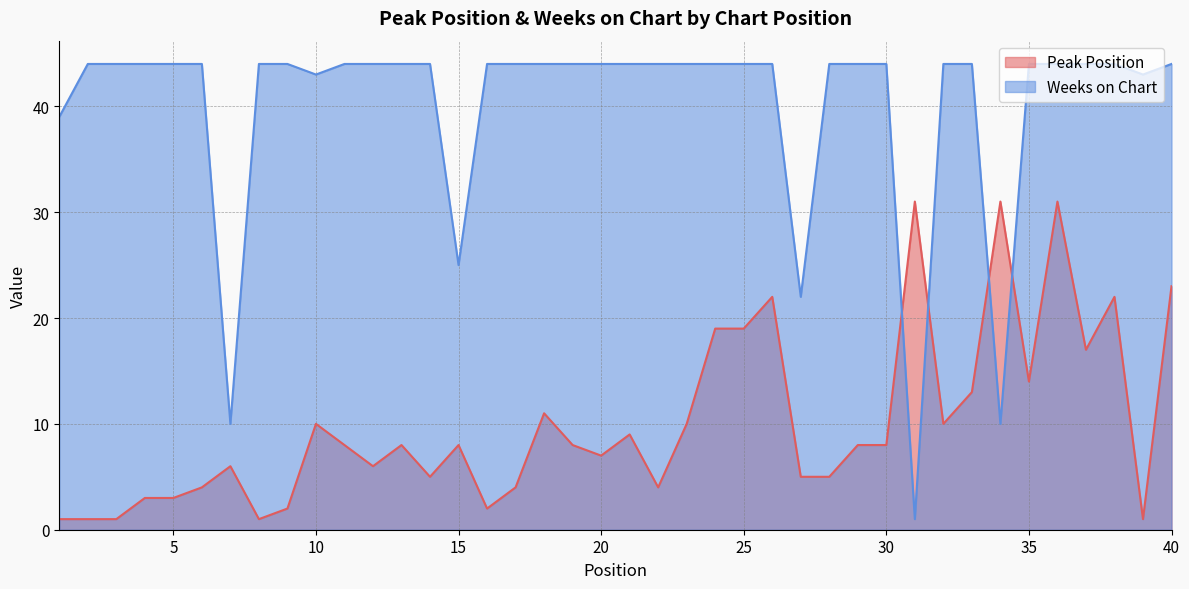

What is the spread (max minus min) of values at 15?

17